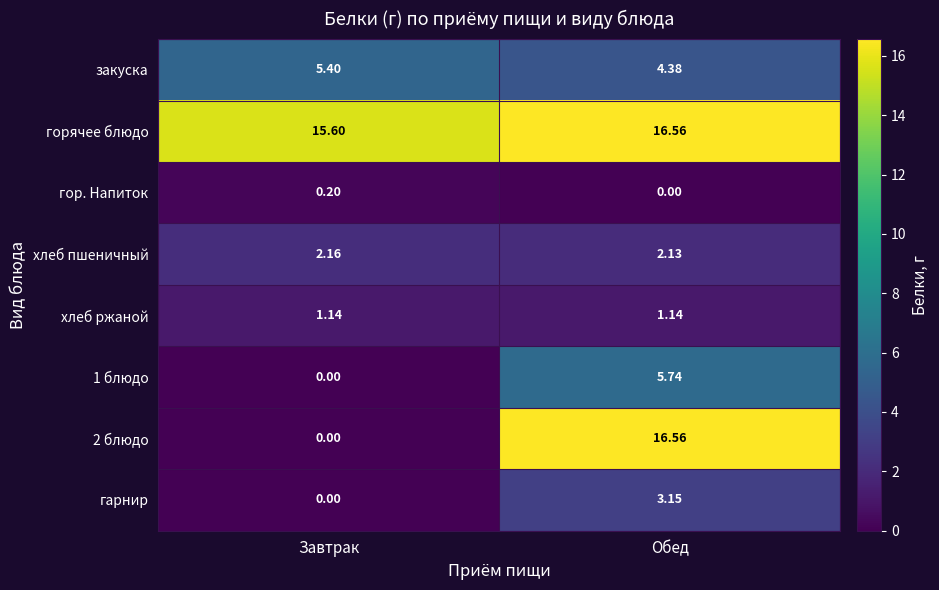

Which series has the largest total across all categories?

горячее блюдо